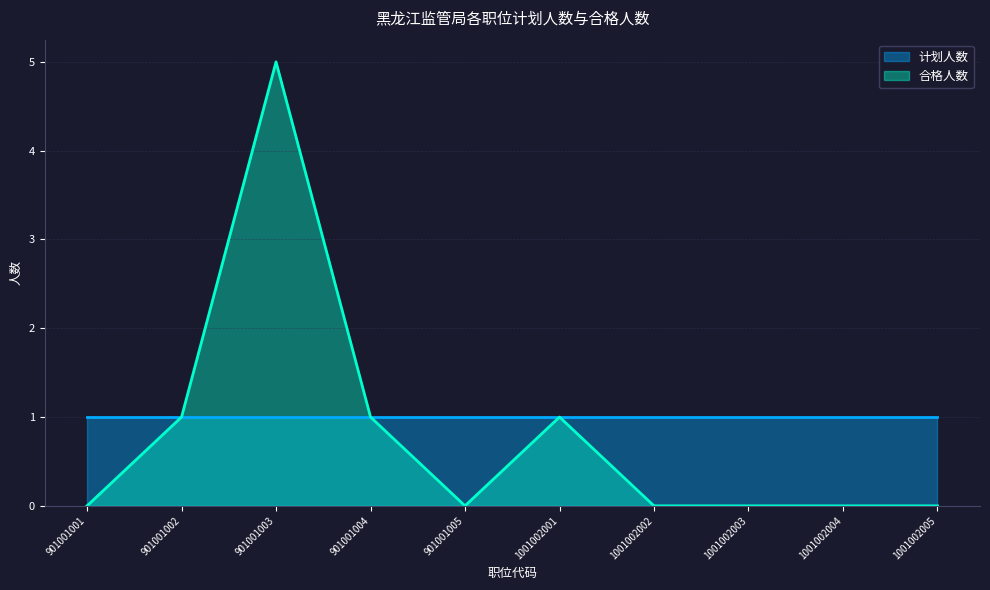

The value at 1001002002 is -2. True or false?

False